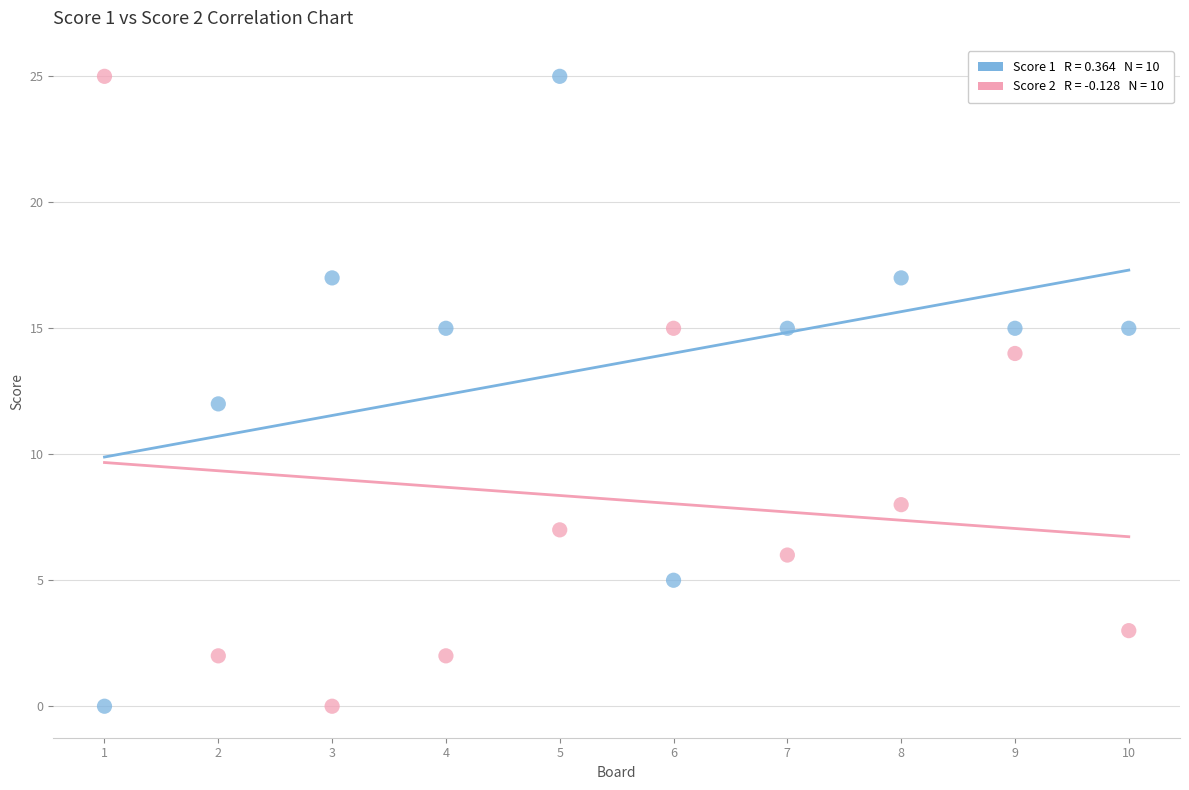

Across all data points, what is the range of X values (max minus min)?

9